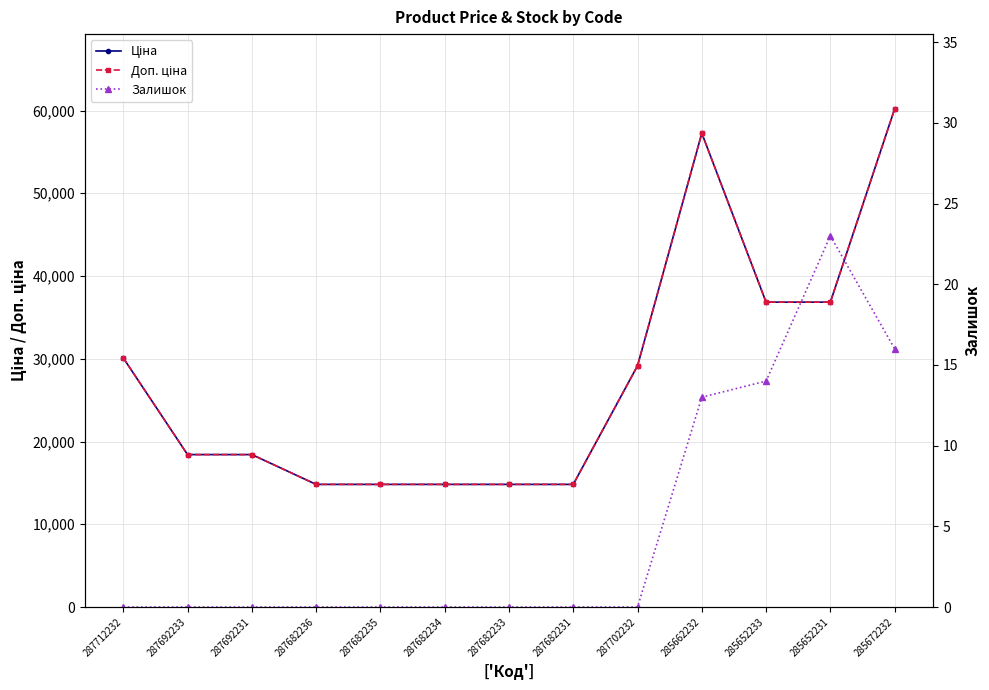

True or false: Доп. ціна has more than 0 points higher than both neighbors.

True